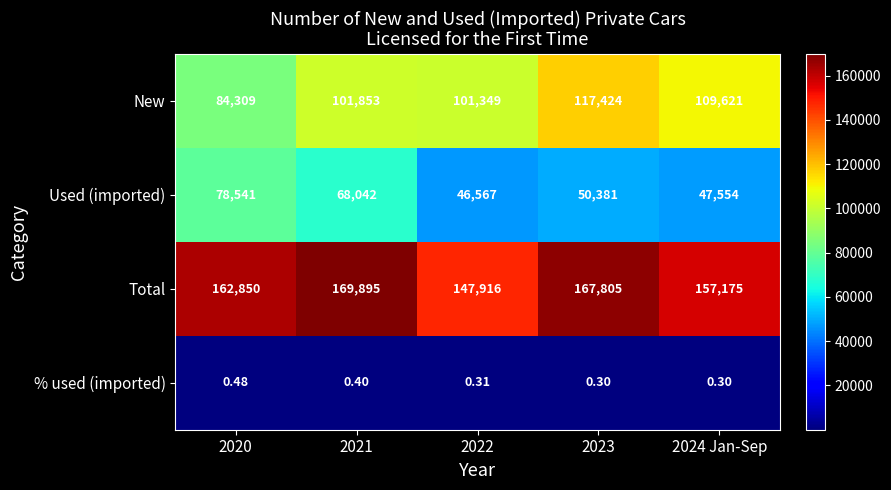

Rank the series by their maximum value, from lowest to highest.

% used (imported), Used (imported), New, Total